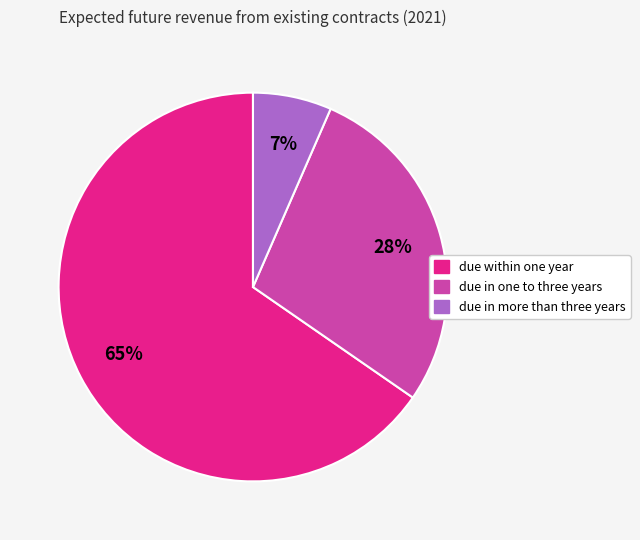

Which slice is the smallest?

due in more than three years